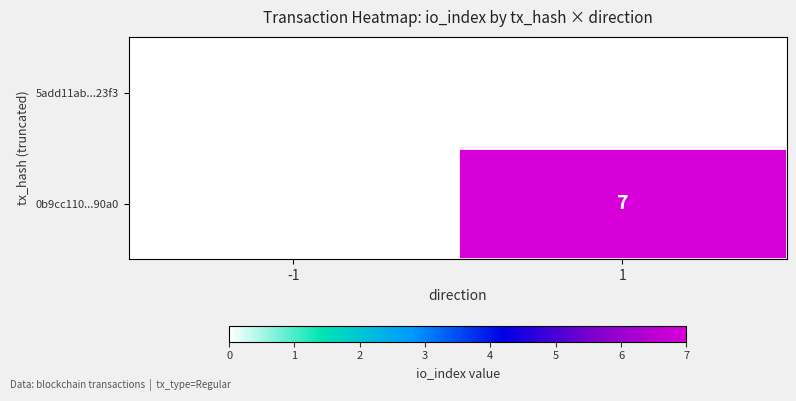

Is the value of 0b9cc110...90a0 at 1 greater than the value of 5add11ab...23f3 at -1?

Yes